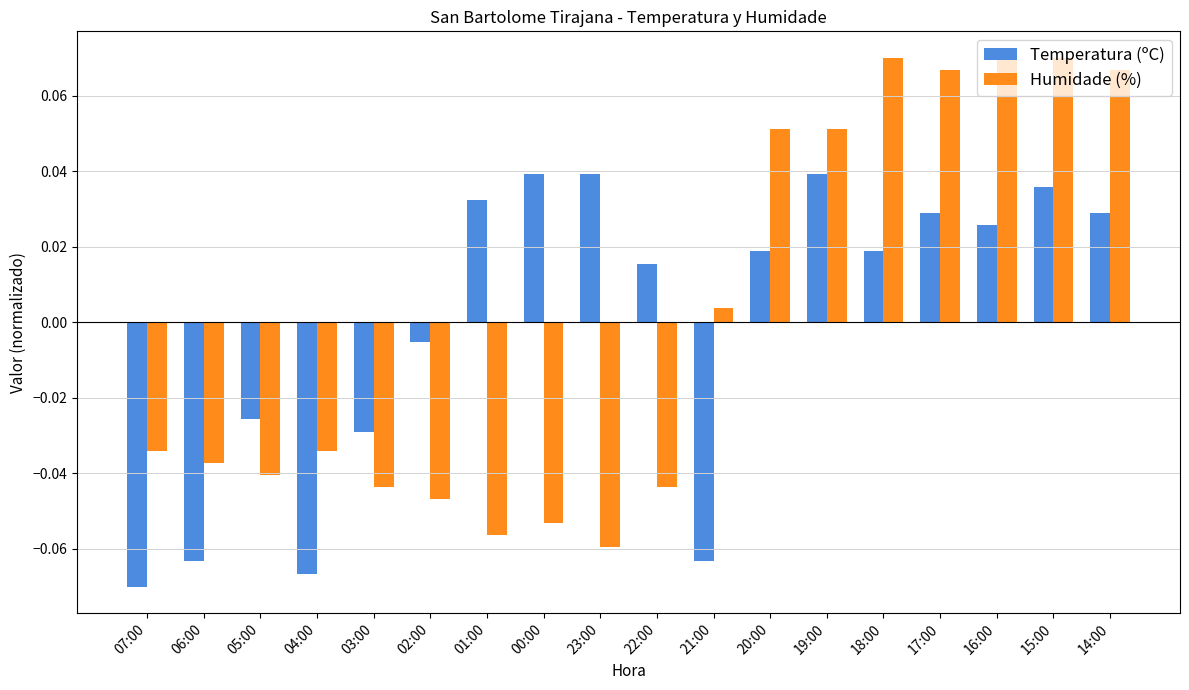

Which series has the largest range (max minus min)?

Humidade (%)